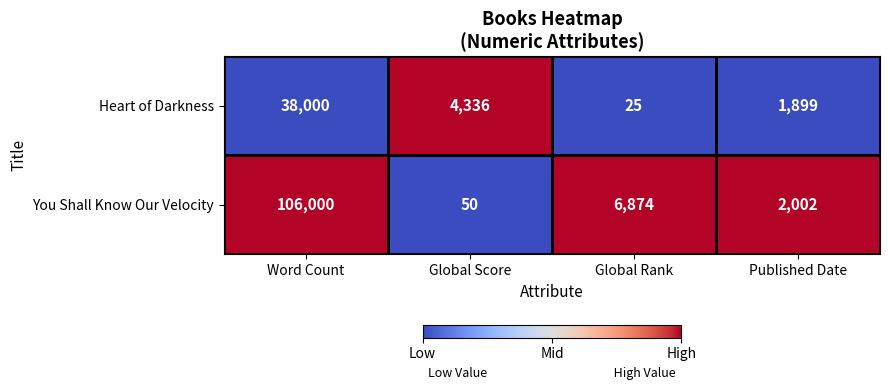

List the series in order of their overall mean, highest first.

You Shall Know Our Velocity, Heart of Darkness